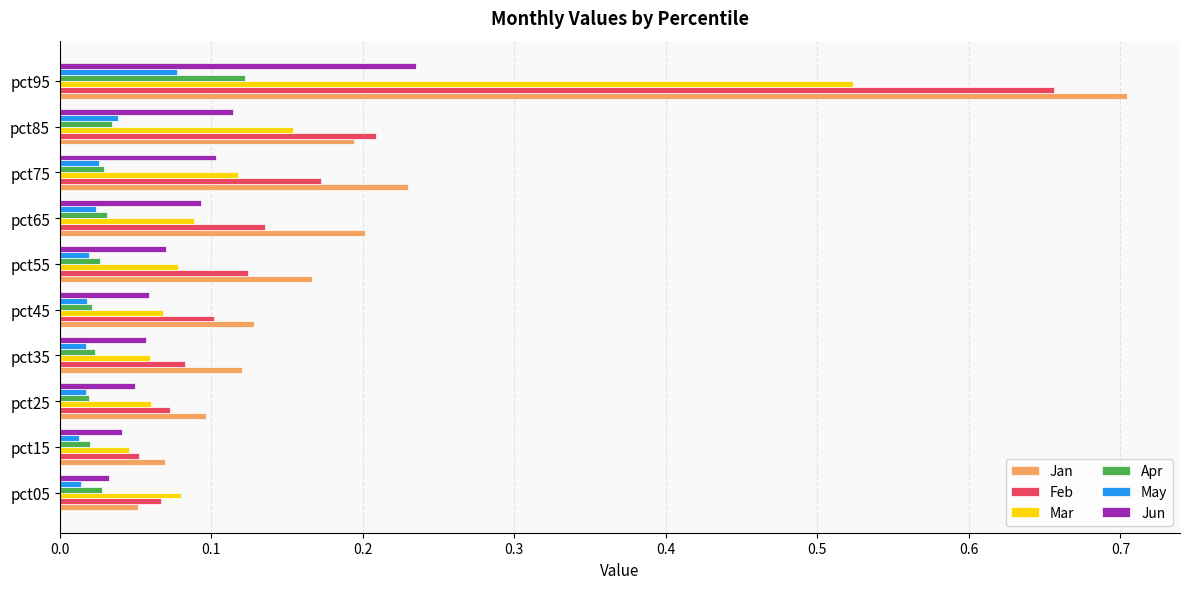

At which category is the sum across all series the highest?

pct95